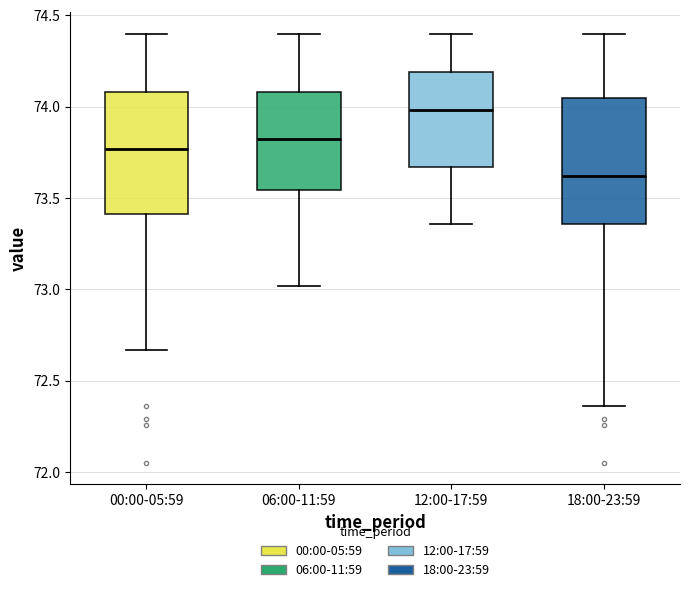

Reading left to right, transcribe this box plot: for each box, give where its median line is, the range the box spans, and where its two whiskers end, as read against the y-axis. The values are not printed on the chart, so give them approximately, as read against the axis.

00:00-05:59: median 73.75, box 73.40 to 74.10, whiskers 72.65 to 74.40
06:00-11:59: median 73.85, box 73.55 to 74.10, whiskers 73.00 to 74.40
12:00-17:59: median 74.00, box 73.65 to 74.20, whiskers 73.35 to 74.40
18:00-23:59: median 73.60, box 73.35 to 74.05, whiskers 72.35 to 74.40